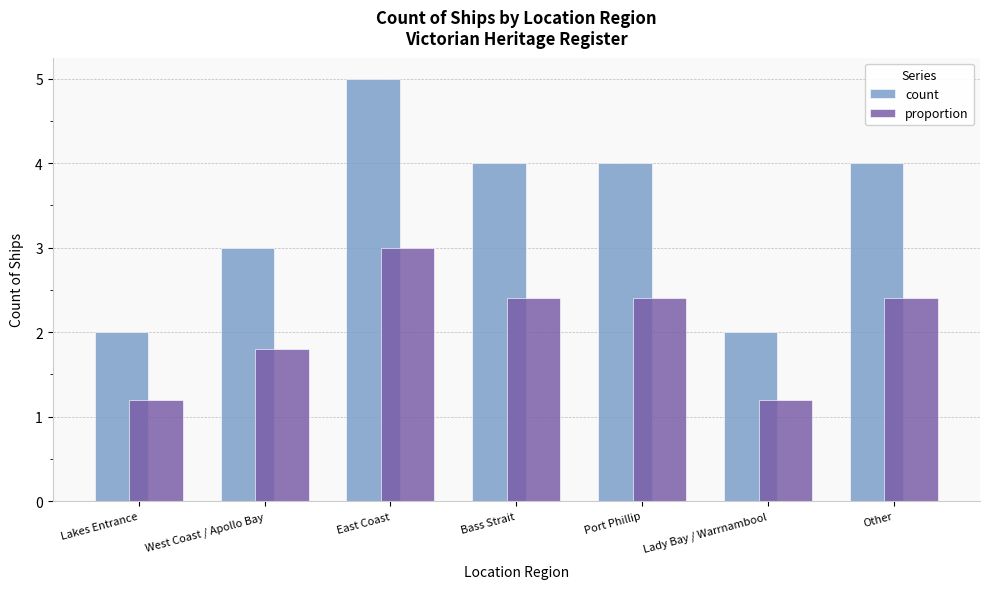

What is the difference between the count values at East Coast and Port Phillip?

1.0